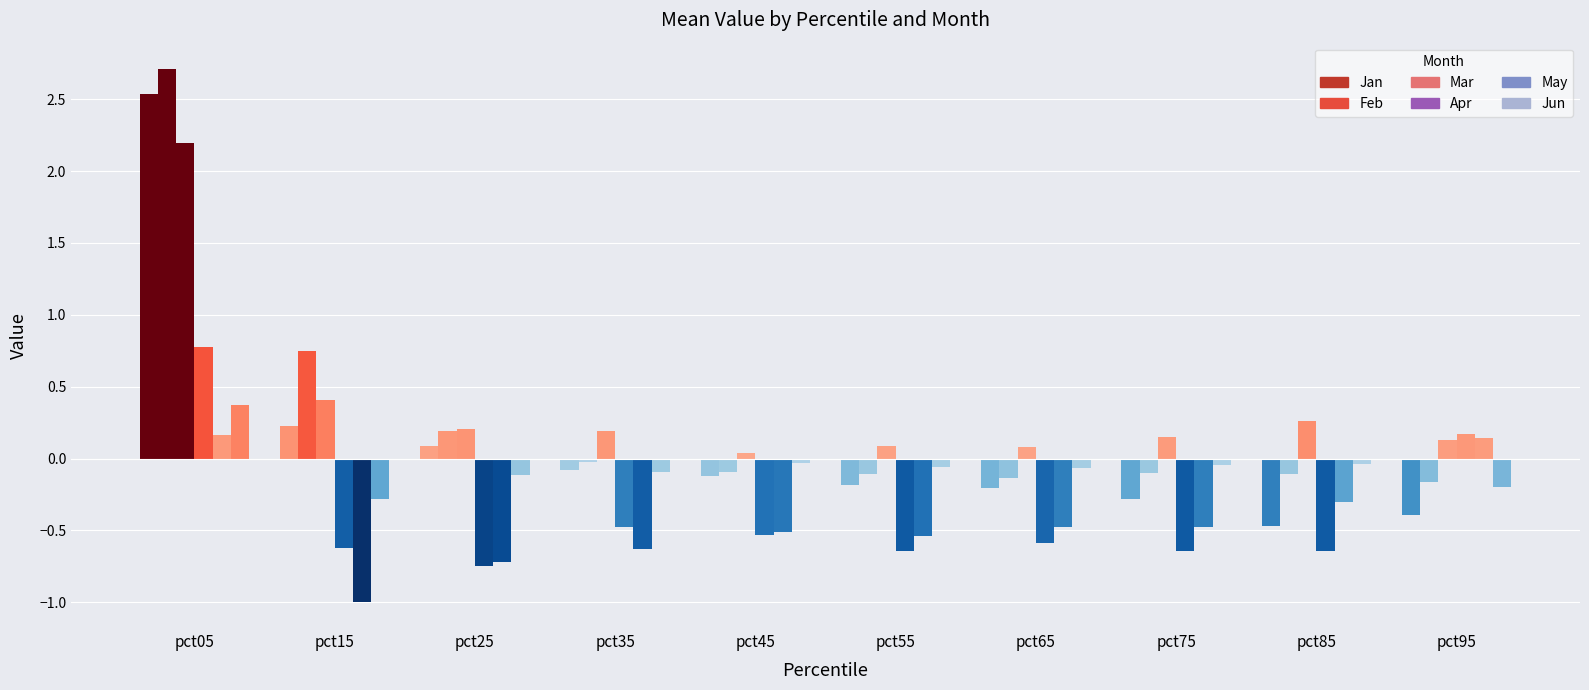

How many bars are there in each group?

6